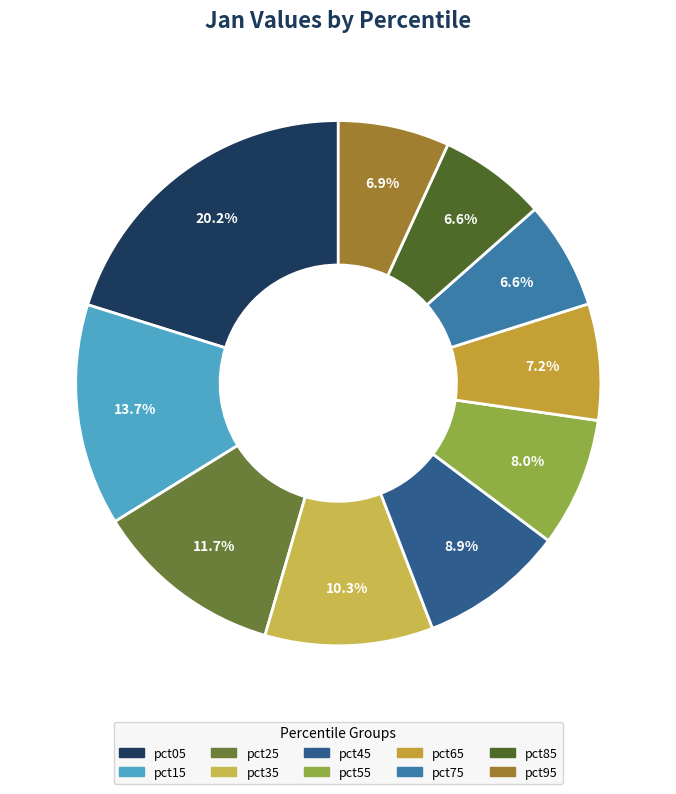

Does pct95 account for over 50% of the chart?

No